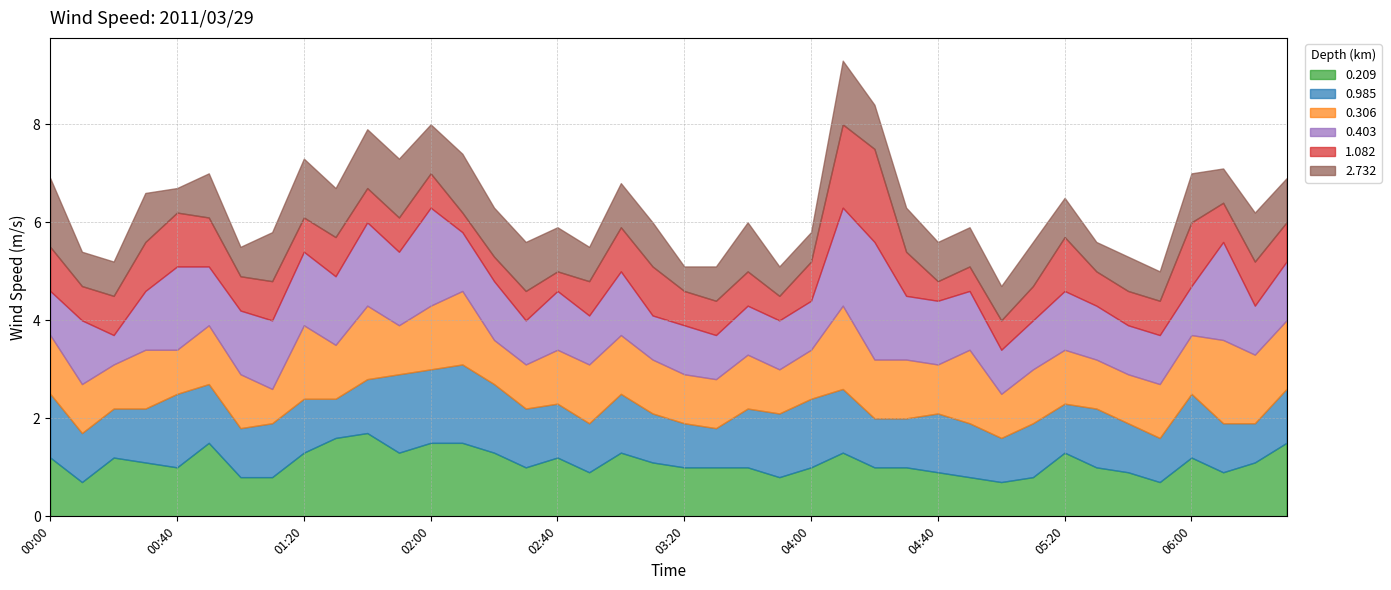

How many intersections are there between 0.985 and 0.306?

12